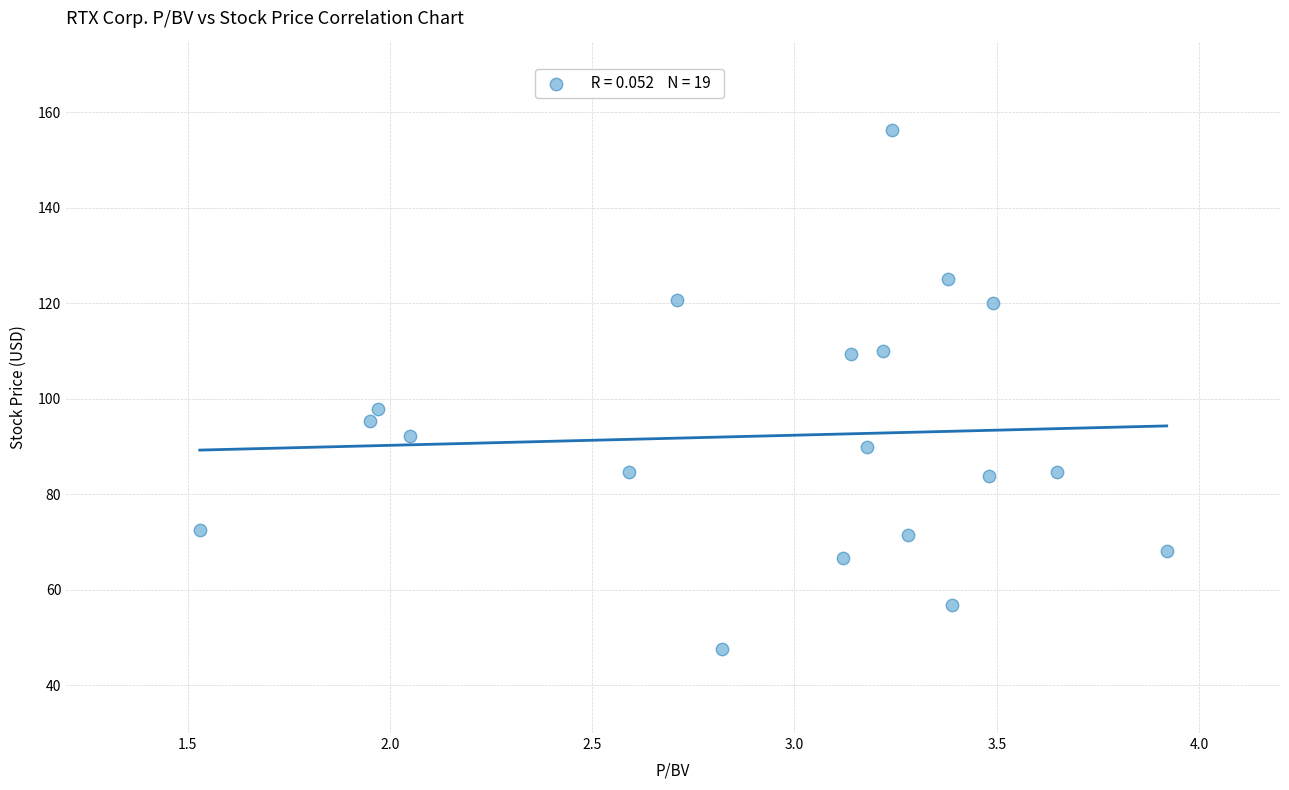

What is the range of X values (max minus min)?

2.4